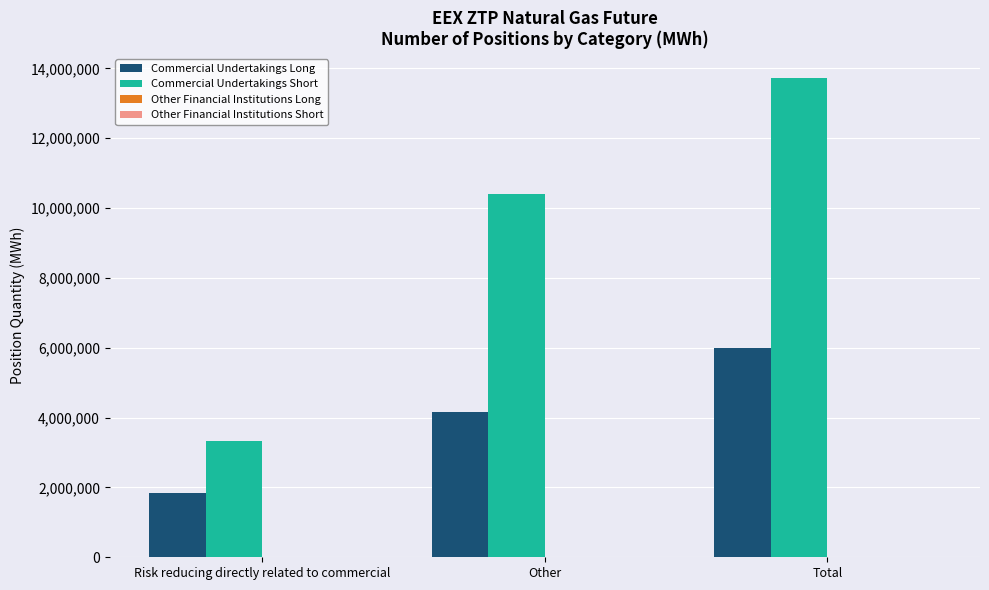

Is it true that Commercial Undertakings Short equals 10404000 at Other?

True